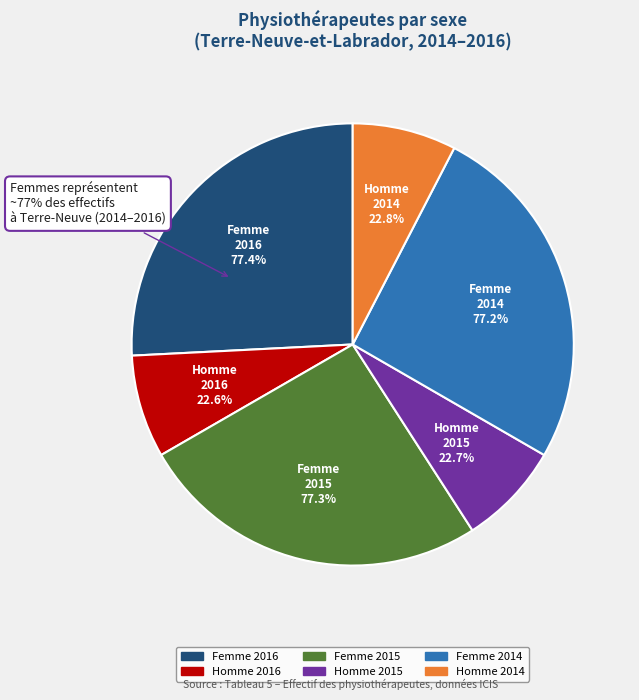

What is the ratio of the value at Homme 2015 to the value at Homme 2016?

1.0